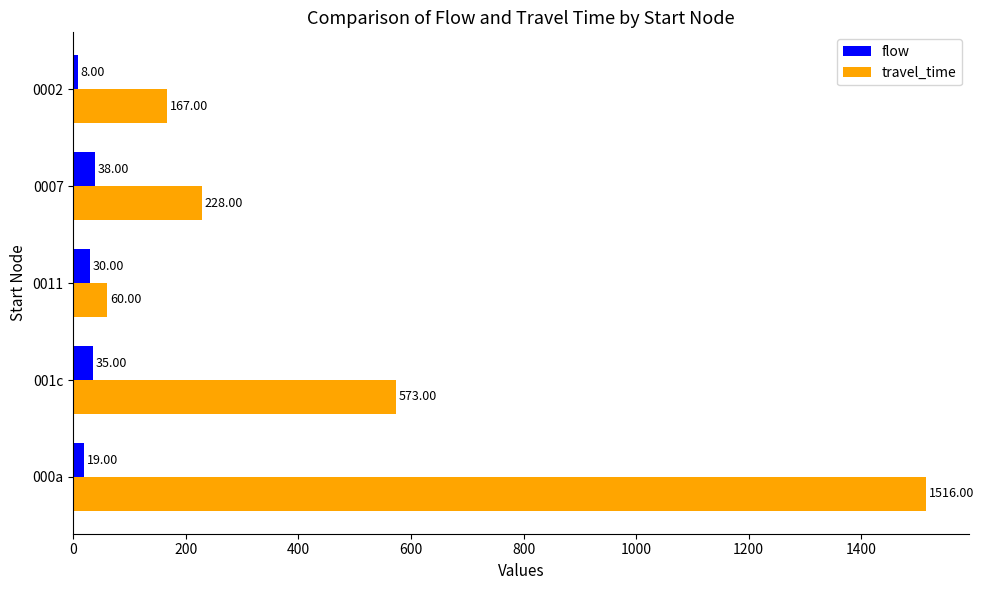

How many distinct data groups are displayed?

2